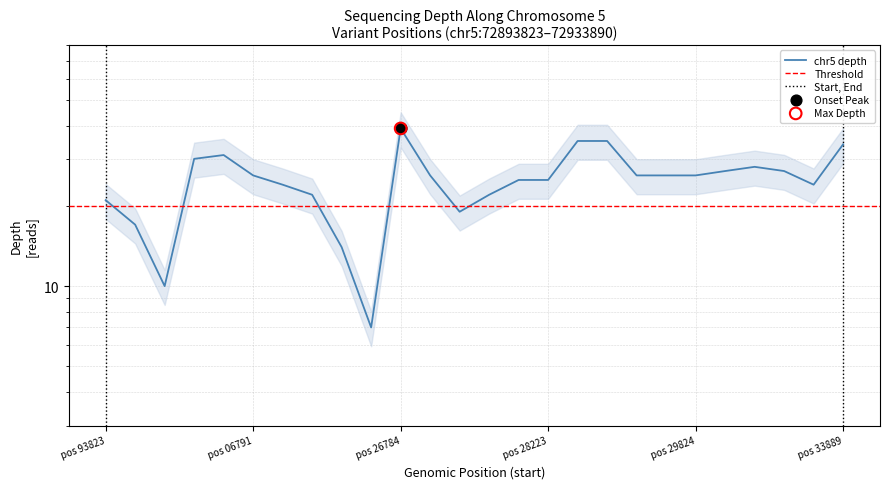

Which has a higher value, 72909865 or 72933889?

72933889